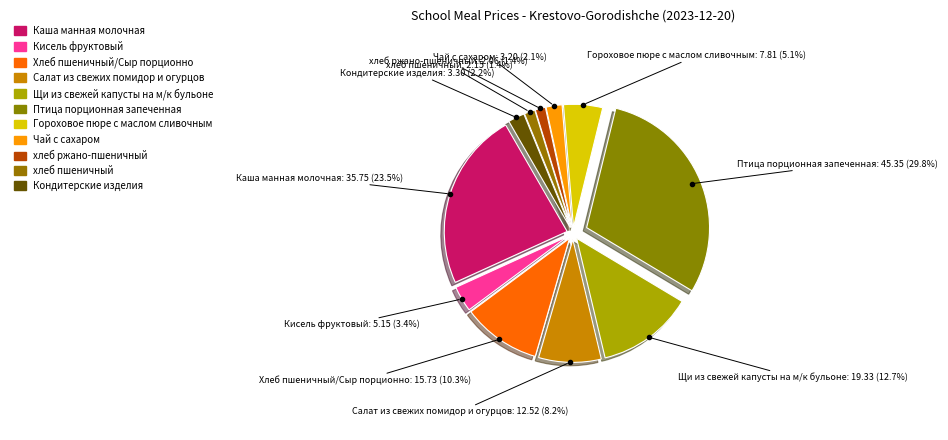

To the nearest percent, what percentage of the pie is Салат из свежих помидор и огурцов?

8%